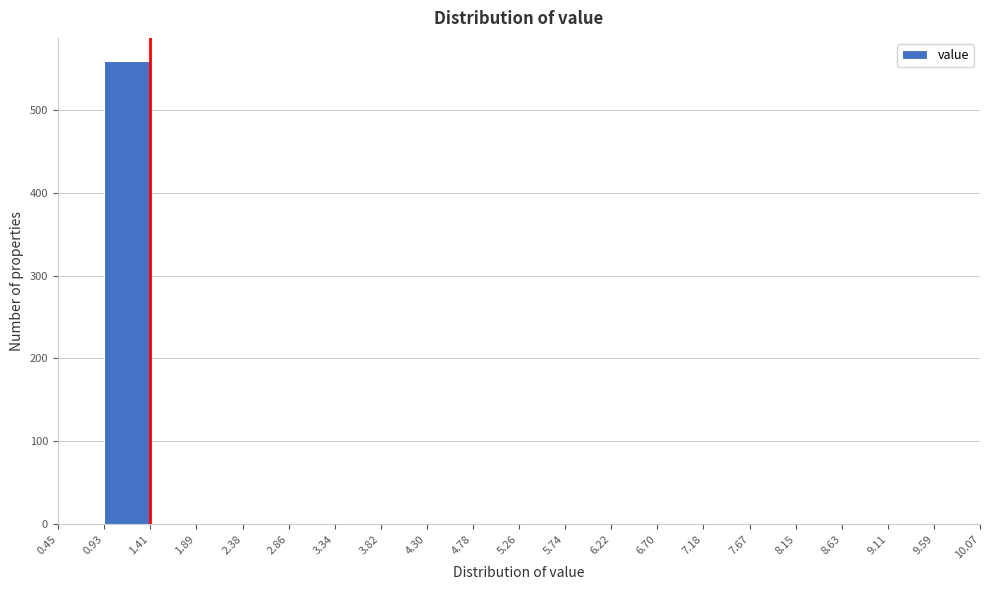

Which range on the x-axis has the tallest bar?

0.93 to 1.41